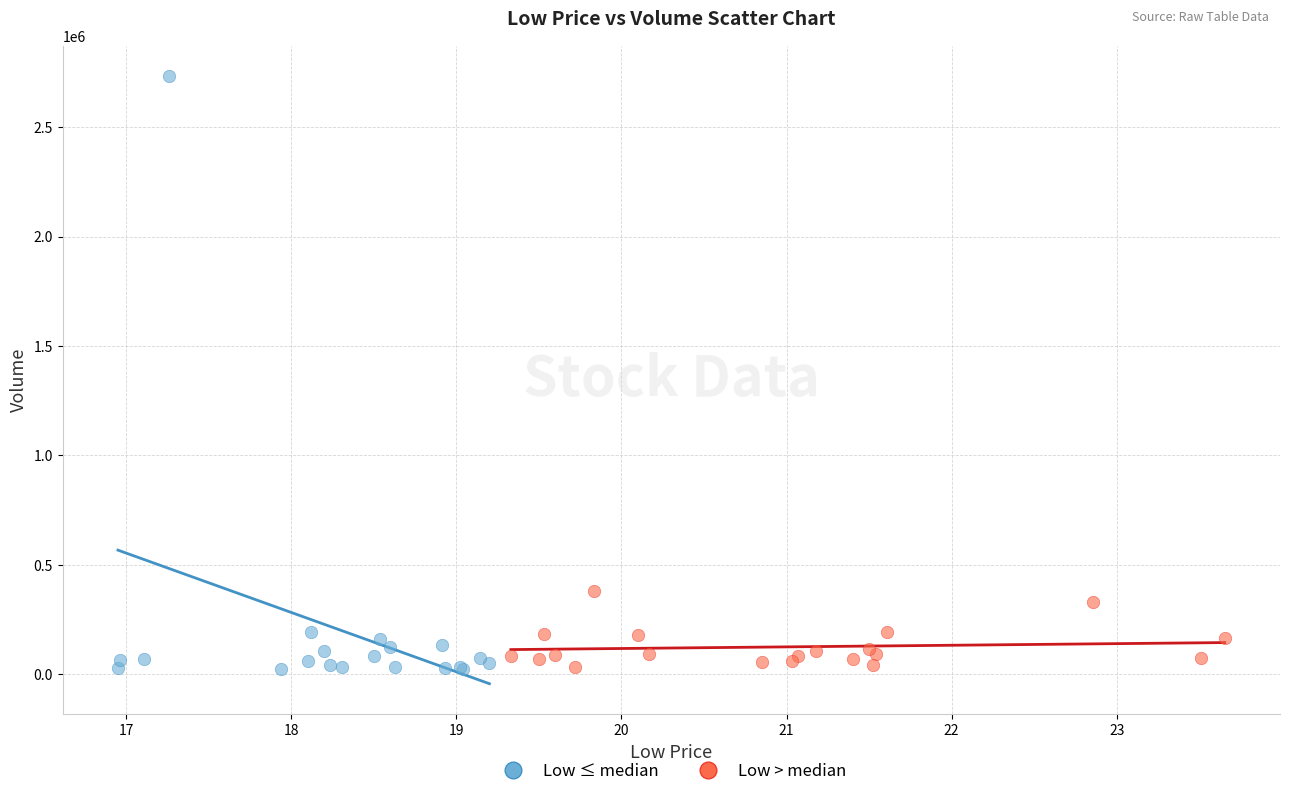

Which series has the widest spread of Y values?

Low ≤ median